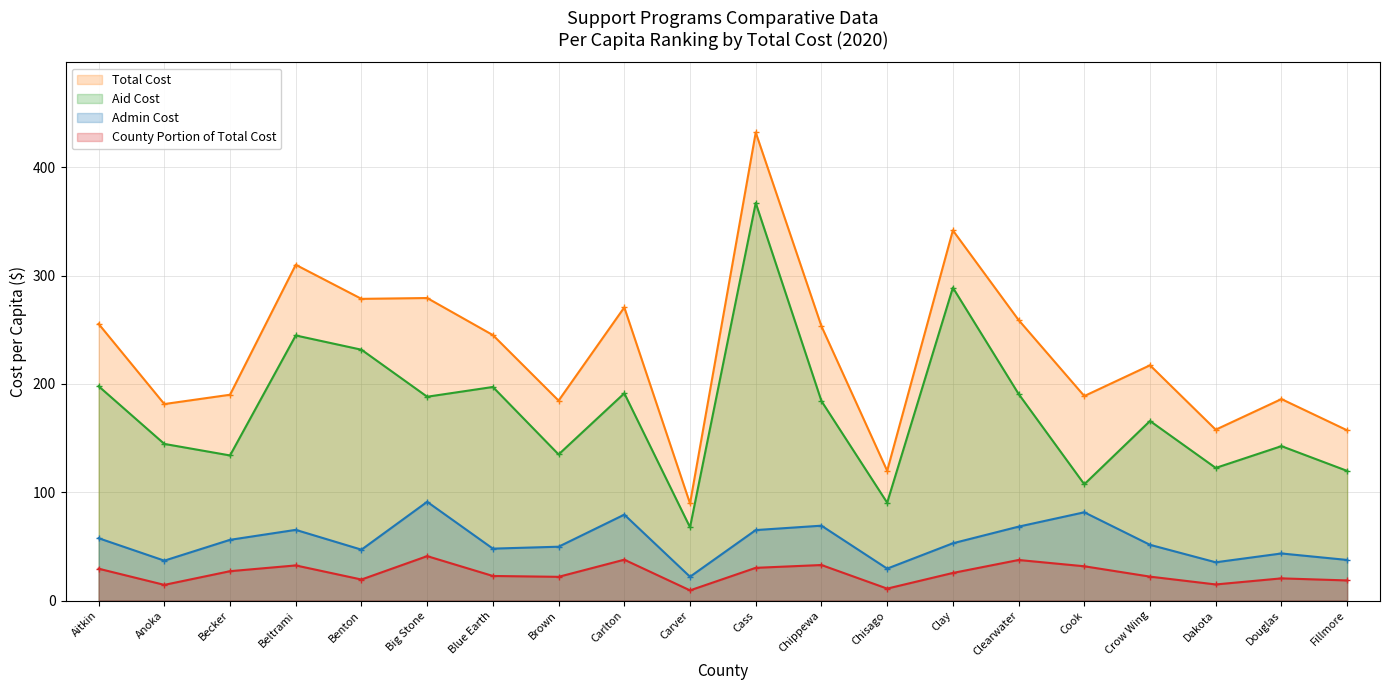

At which label is Aid Cost closest to 217?

Benton